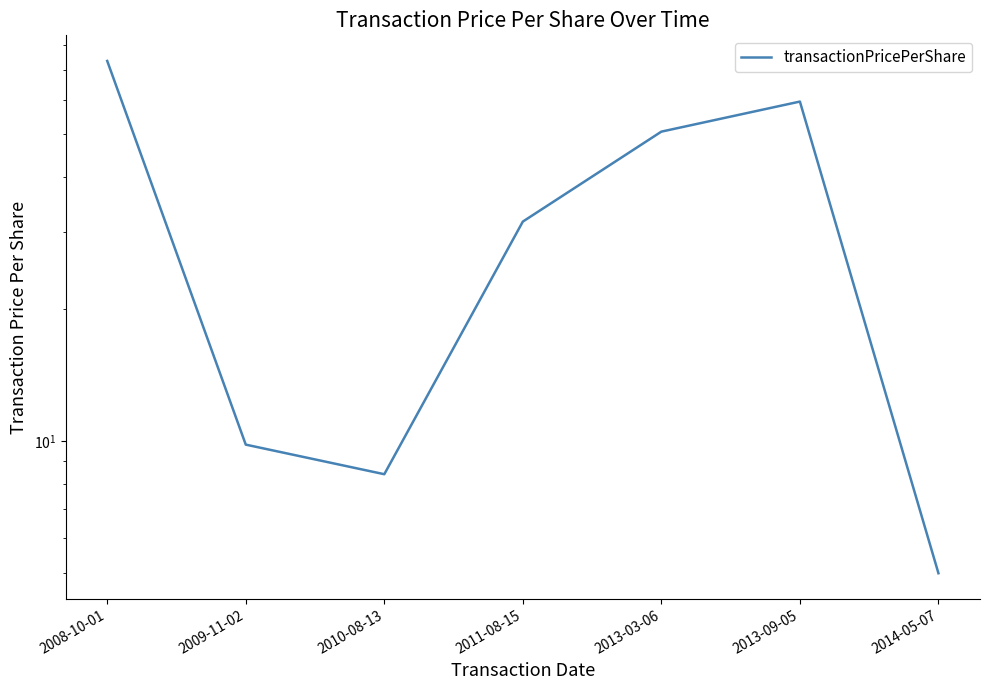

How many lines are shown in the chart?

1